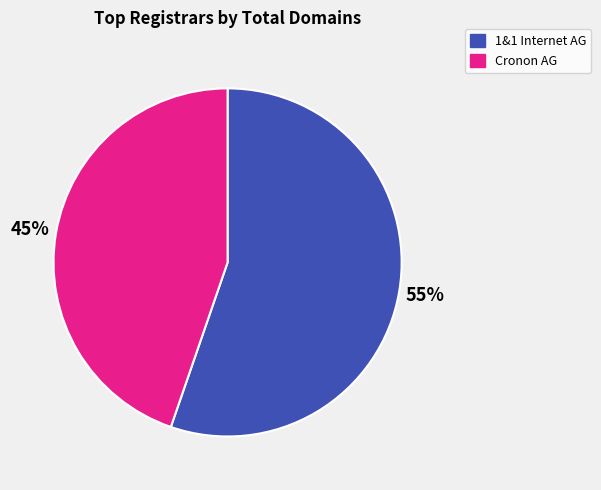

To the nearest percent, what is the average slice percentage?

50%